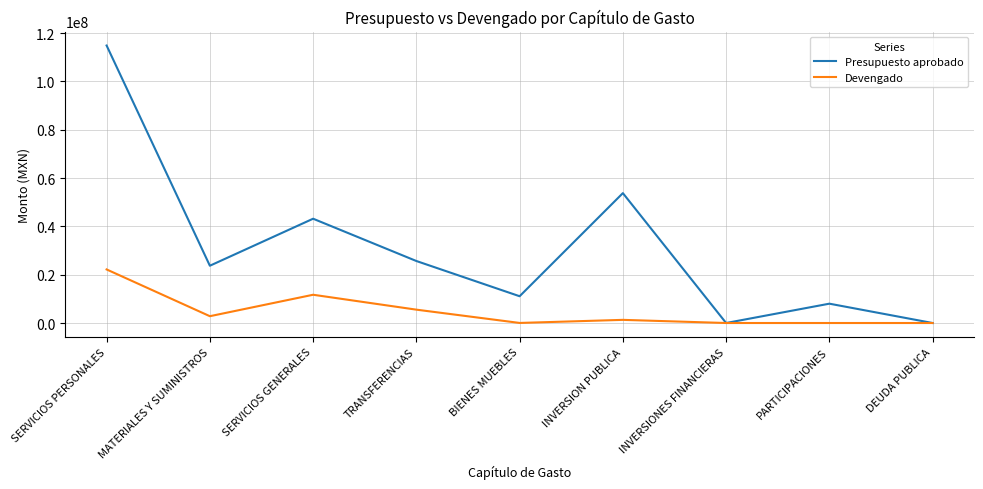

The value of Devengado at TRANSFERENCIAS is 5527491.0. True or false?

True